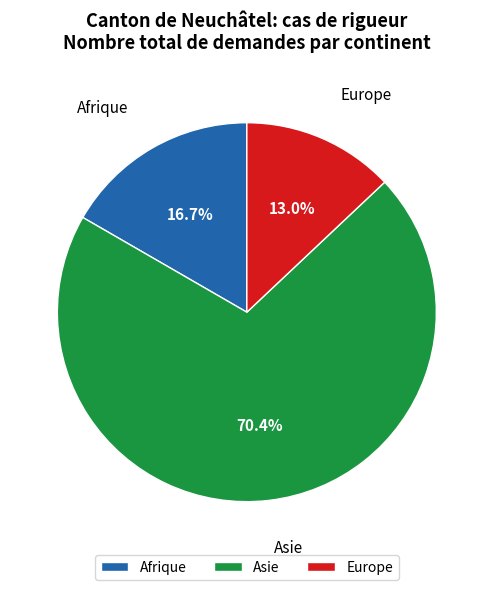

Does Asie account for over 50% of the chart?

Yes